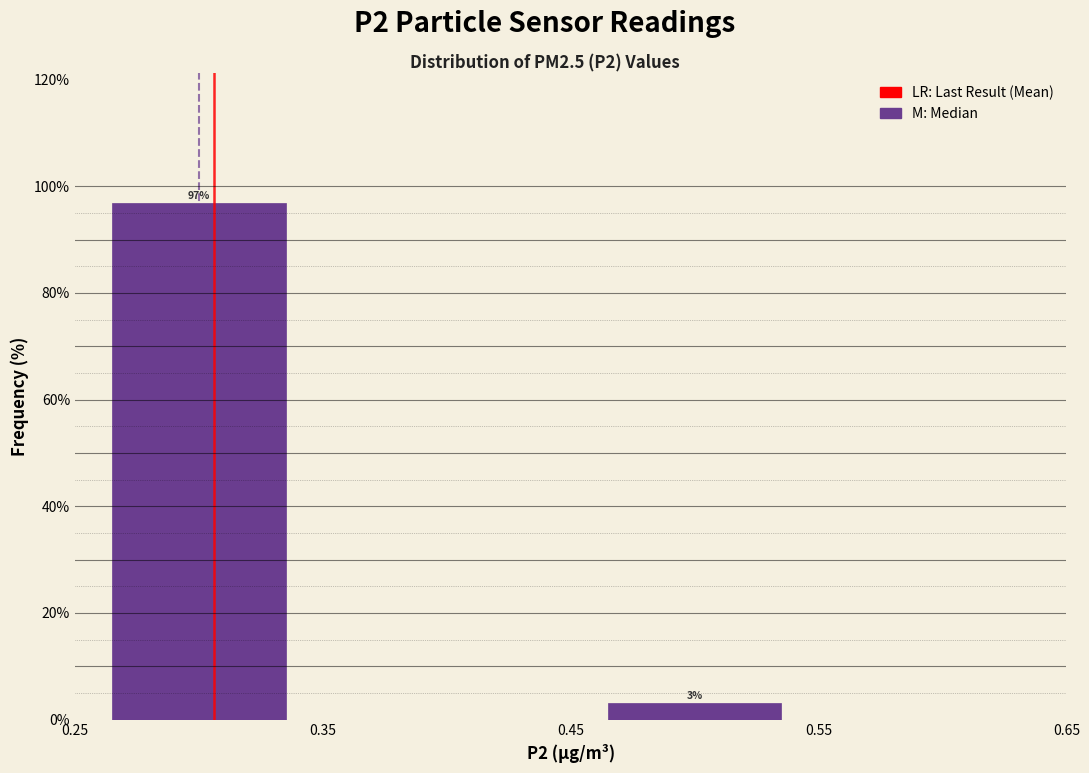

Which range on the x-axis has the tallest bar?

0.25 to 0.35